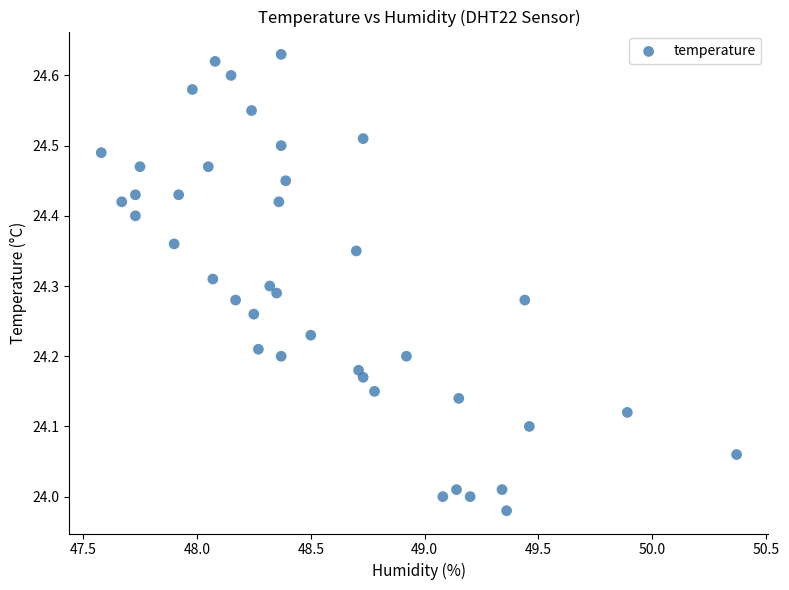

What is the range of X values (max minus min)?

2.8